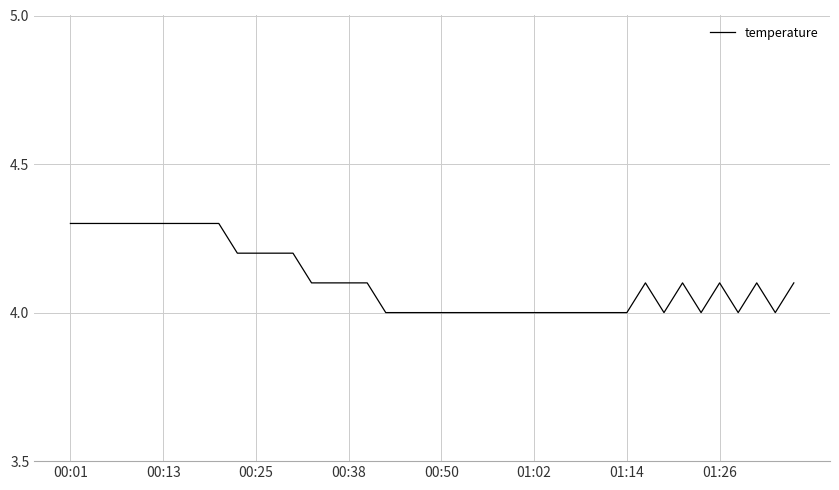

What is the difference between the maximum and minimum values?

0.3